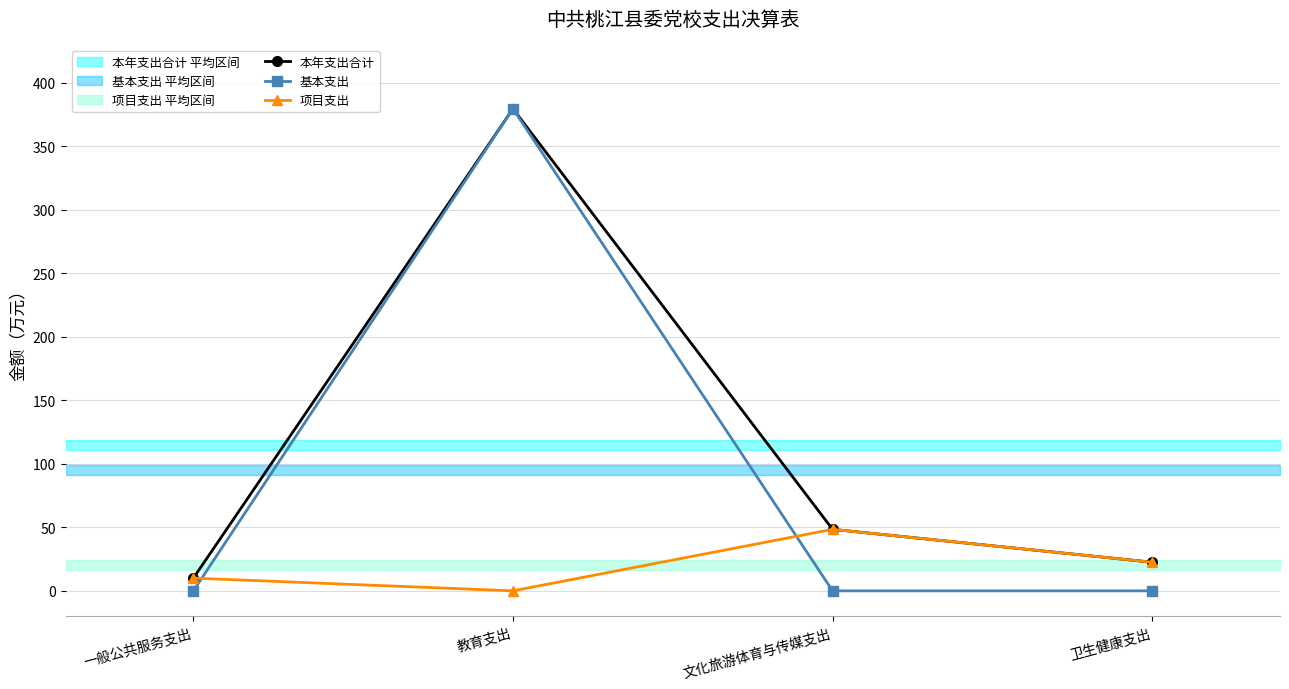

True or false: 本年支出合计 and 基本支出 intersect in this chart.

False